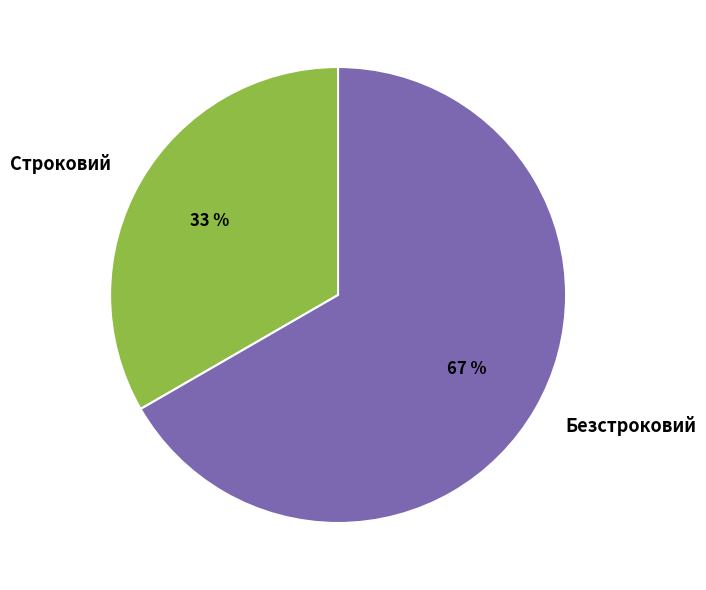

To the nearest percent, what percentage of the pie is Безстроковий?

67%